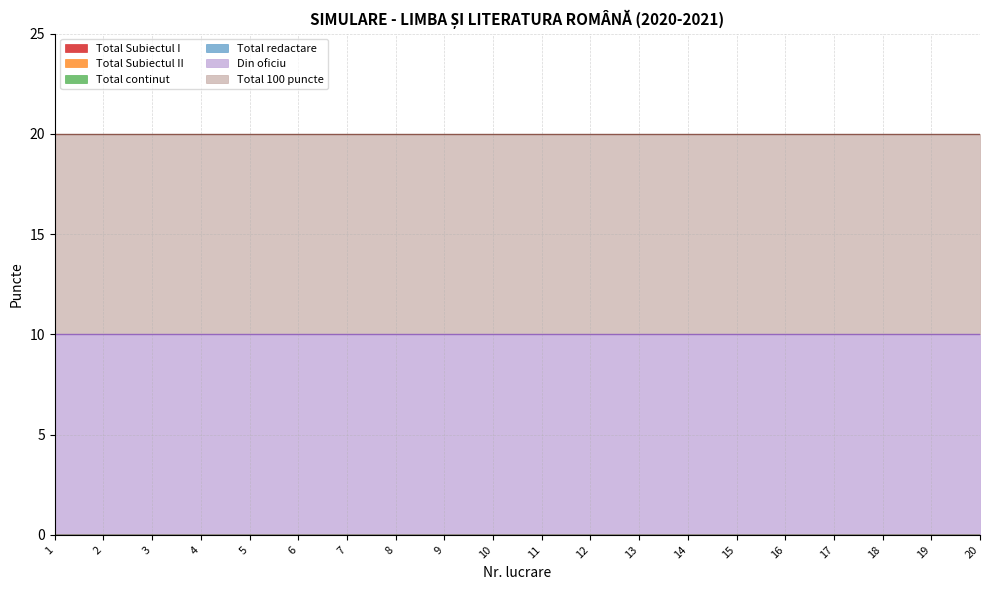

How many lines are shown in the chart?

6